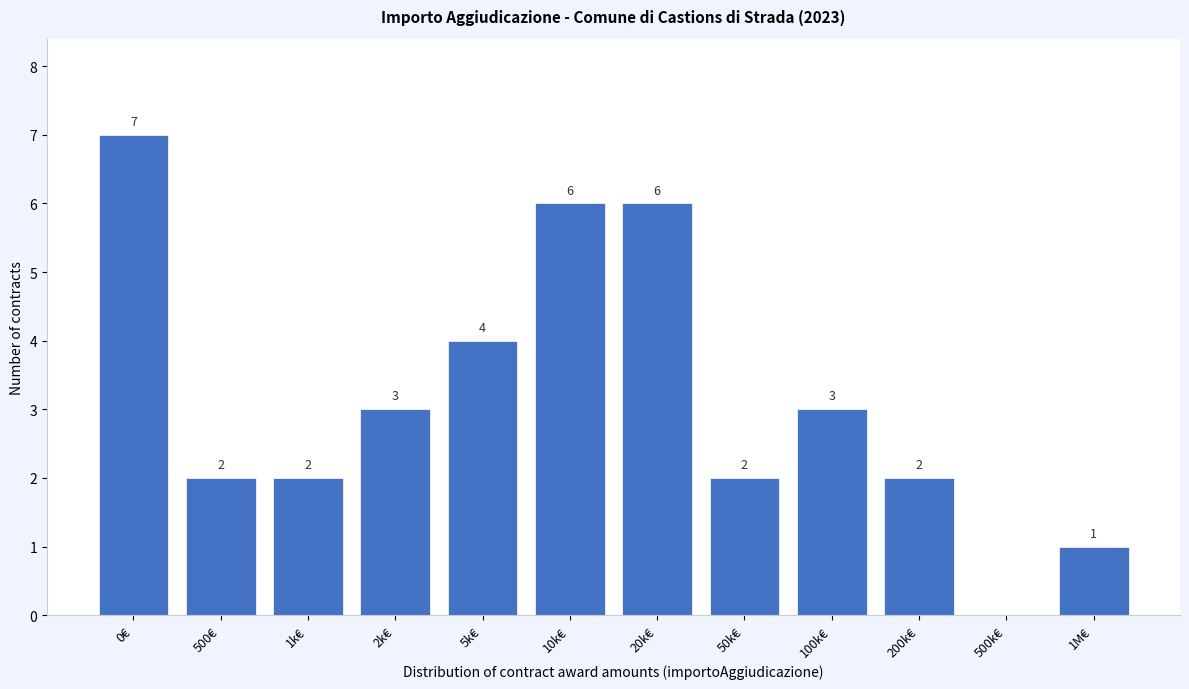

Reading right to left, list all the values displayed in this chart.

1M€=1	500k€=0	200k€=2	100k€=3	50k€=2	20k€=6	10k€=6	5k€=4	2k€=3	1k€=2	500€=2	0€=7